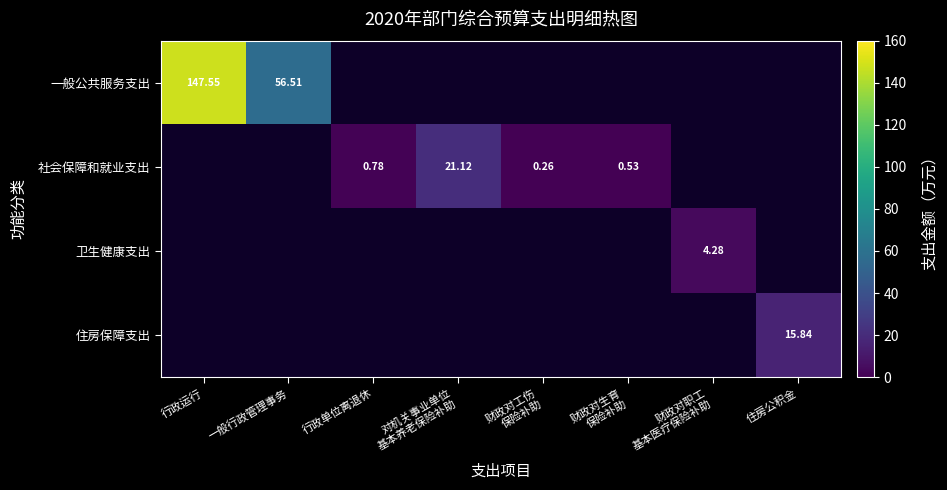

How many positive values does the 社会保障和就业支出 series have?

4